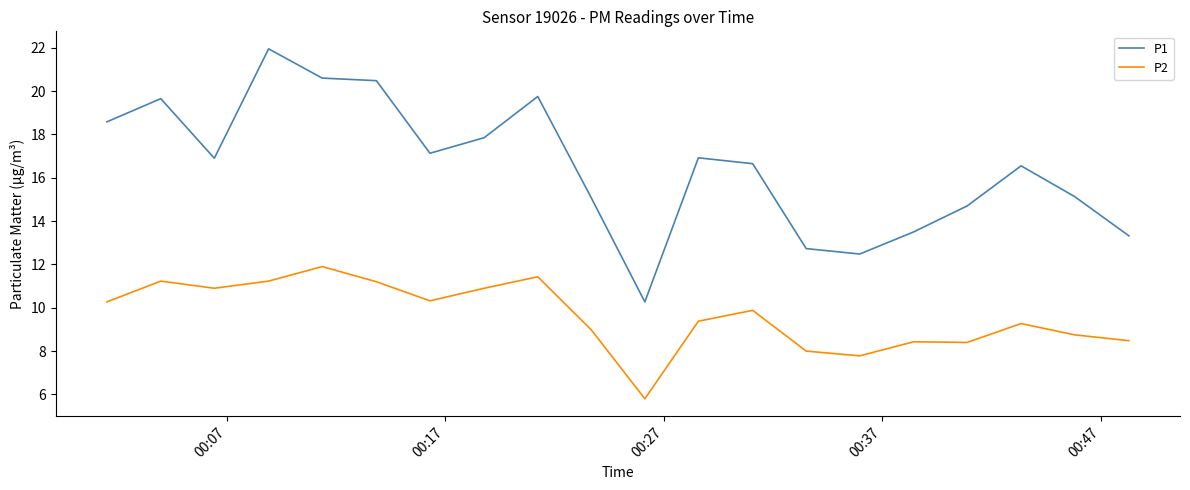

True or false: P1 and P2 intersect in this chart.

False